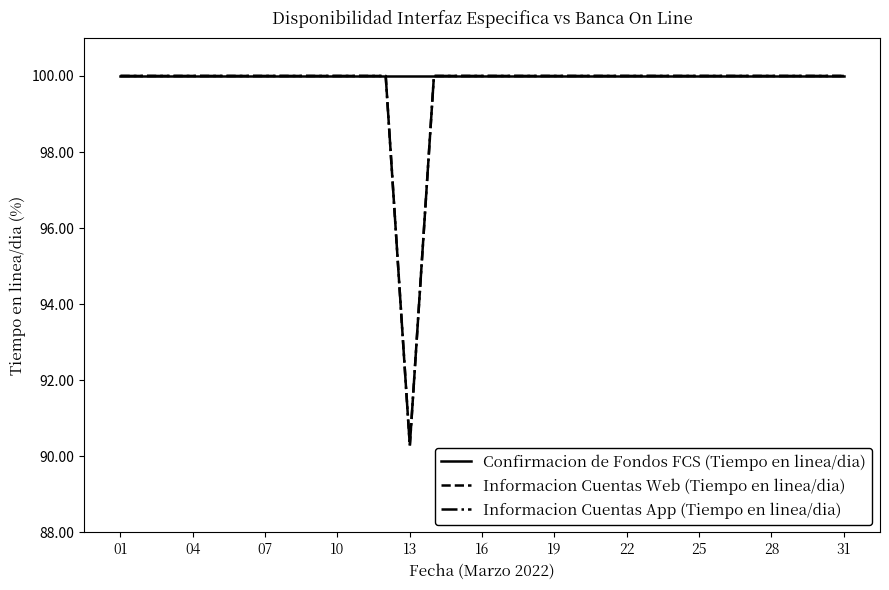

True or false: Confirmacion de Fondos FCS (Tiempo en linea/dia) and Informacion Cuentas App (Tiempo en linea/dia) intersect in this chart.

False